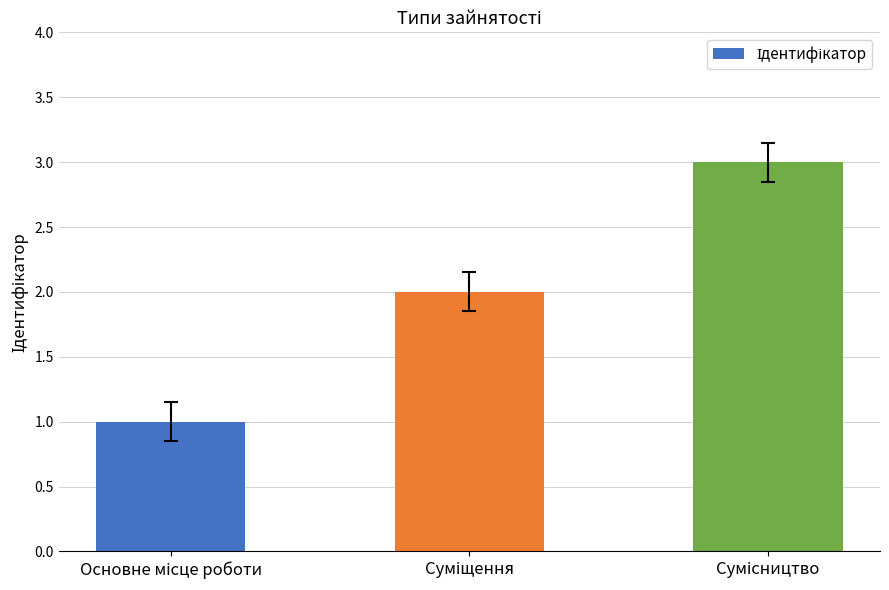

How many values are between 1 and 3?

3